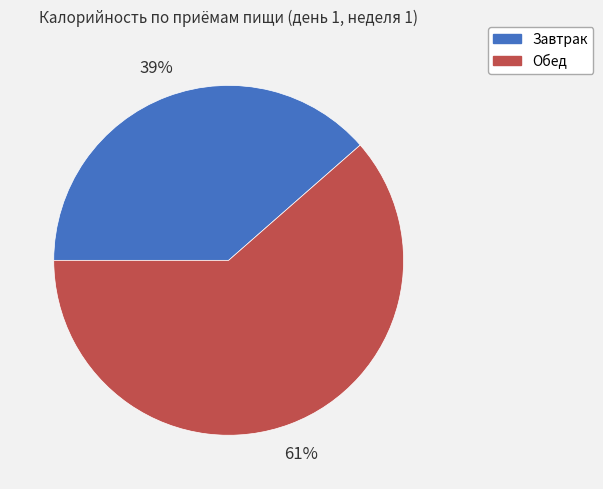

Which has a higher value, Завтрак or Обед?

Обед